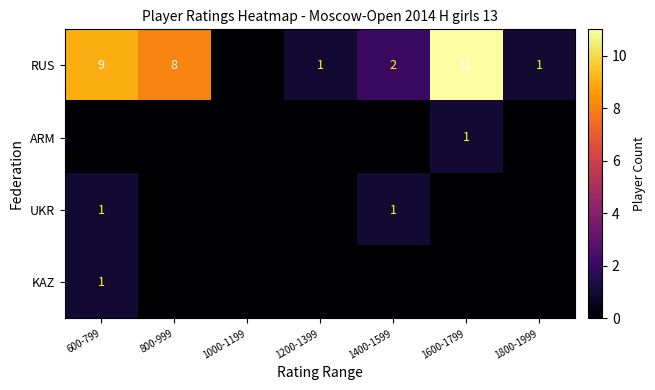

Which category has the lowest value across all series?

1000-1199